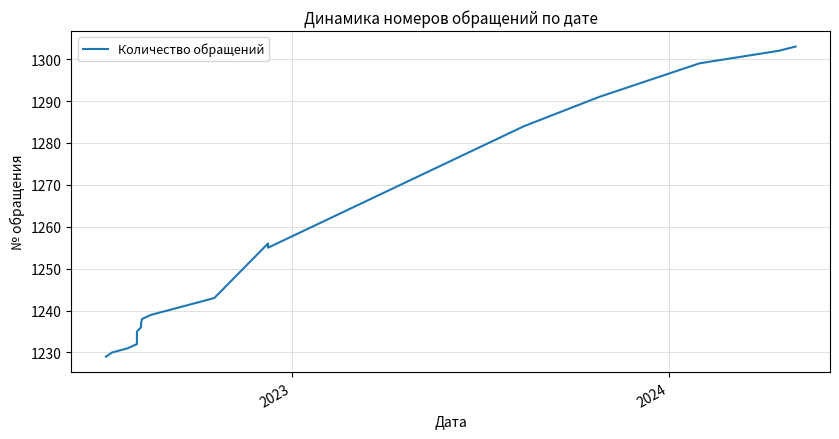

How many values are below 1239?

10